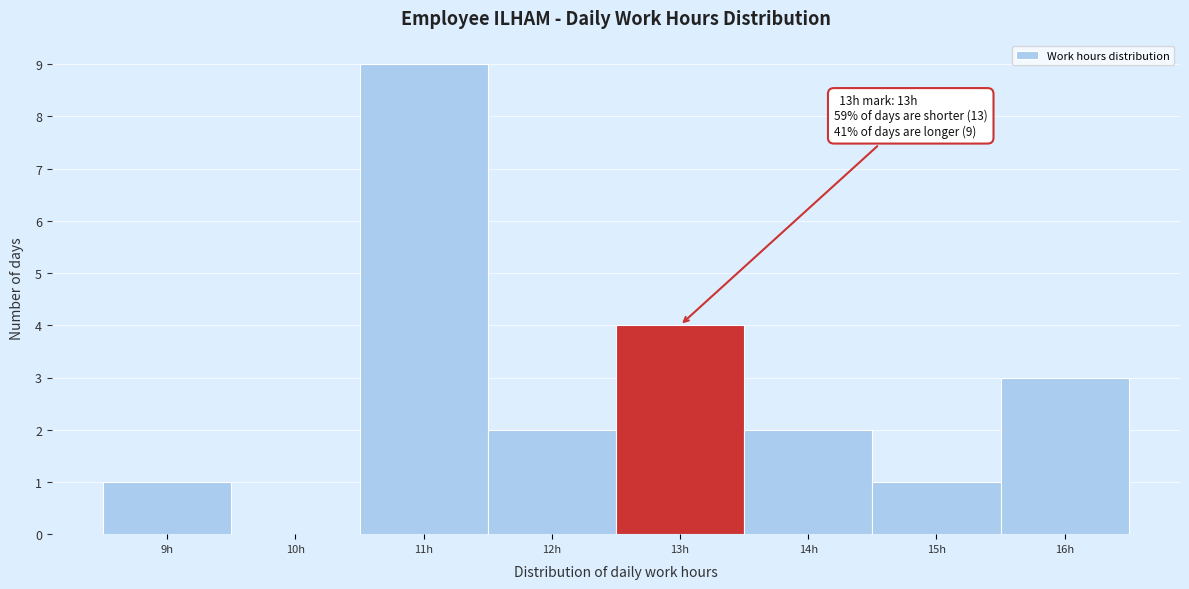

Over which range of the x-axis is the bar tallest?

10.5 to 11.5